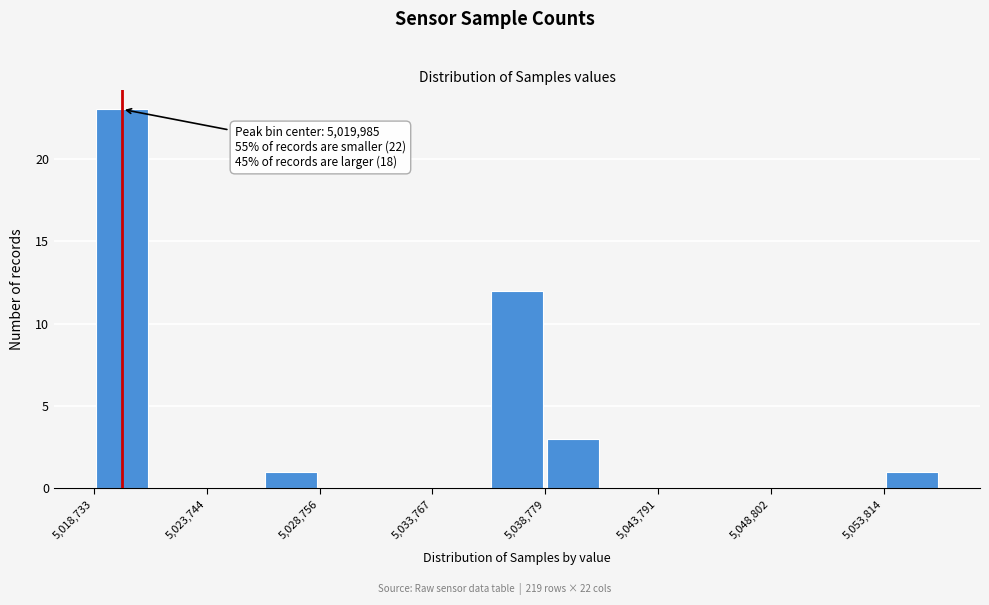

Around what value on the x-axis is the tallest bar? Give the approximate position of its centre, as read against the axis.

5020000